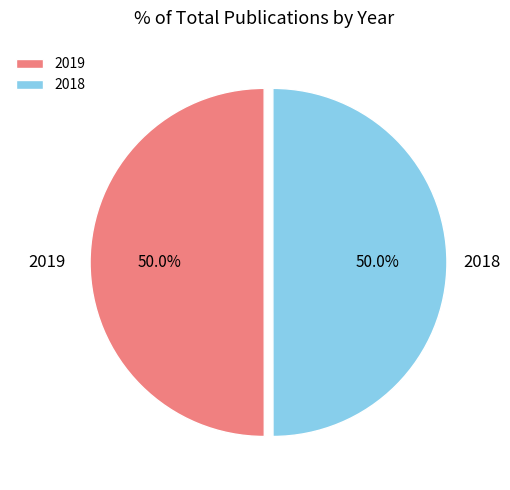

True or false: 2019 accounts for 50% of the total.

True